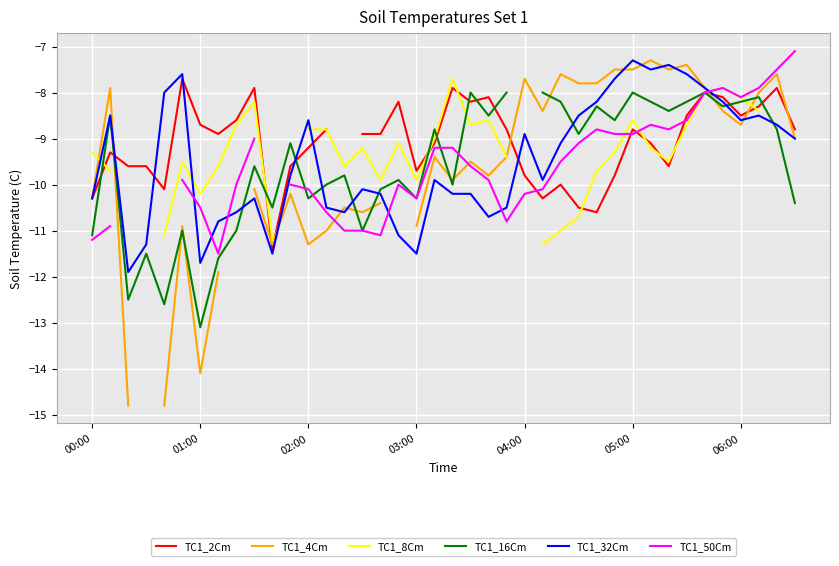

Which series has the widest spread of values?

TC1_4Cm